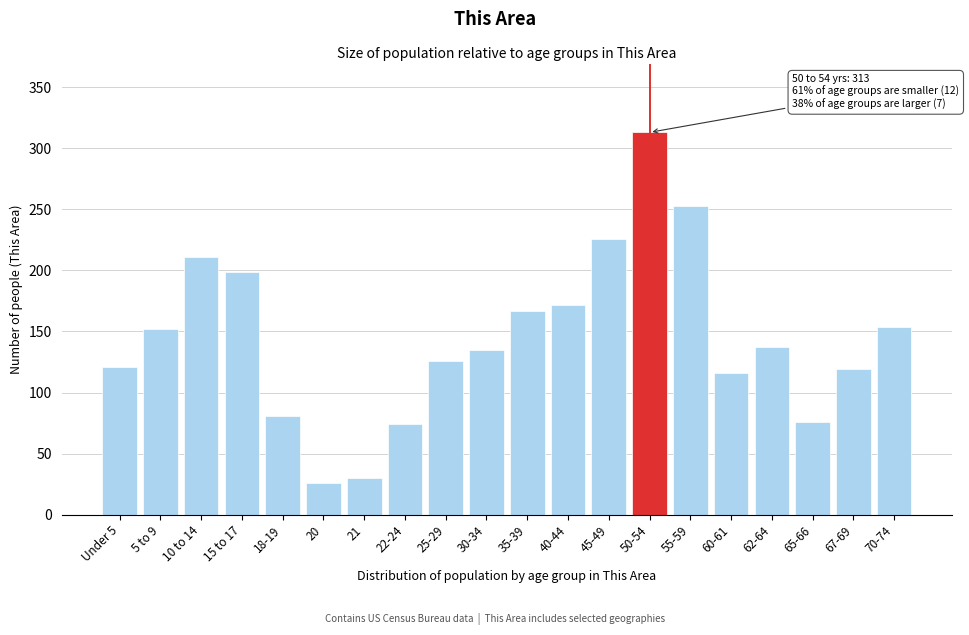

Reading left to right, extract all data points from this chart.

Under 5=121	5 to 9=152	10 to 14=211	15 to 17=199	18-19=81	20=26	21=30	22-24=74	25-29=126	30-34=135	35-39=167	40-44=172	45-49=226	50-54=313	55-59=253	60-61=116	62-64=137	65-66=76	67-69=119	70-74=154